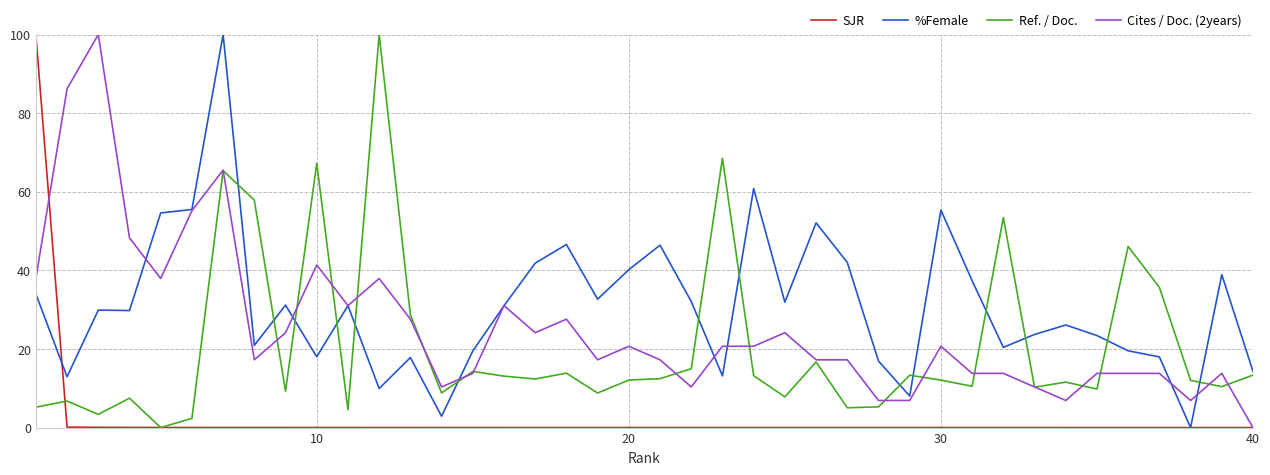

What is the maximum value for Cites / Doc. (2years)?

100.0